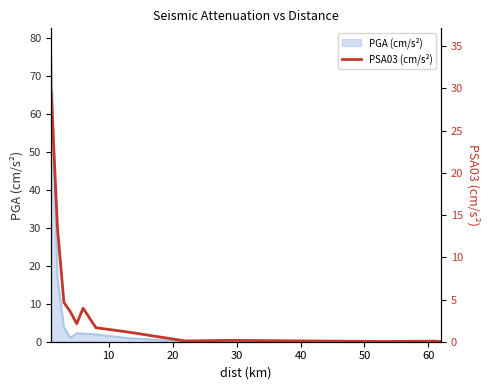

Does the chart display data point markers on the line(s)?

No